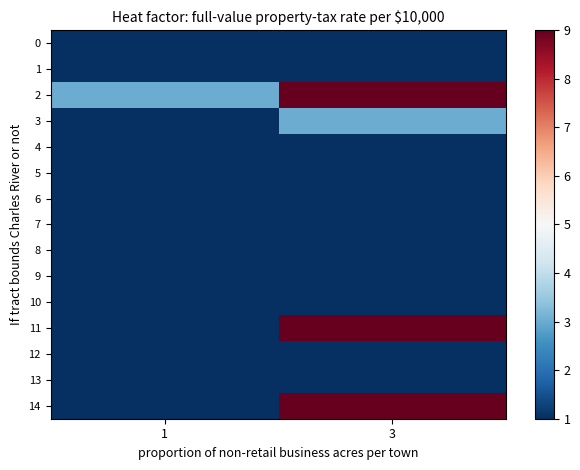

Reading right to left, extract all data points from this chart.

0: 3=1	1=1
1: 3=1	1=1
2: 3=9	1=3
3: 3=3	1=1
4: 3=1	1=1
5: 3=1	1=1
6: 3=1	1=1
7: 3=1	1=1
8: 3=1	1=1
9: 3=1	1=1
10: 3=1	1=1
11: 3=9	1=1
12: 3=1	1=1
13: 3=1	1=1
14: 3=9	1=1